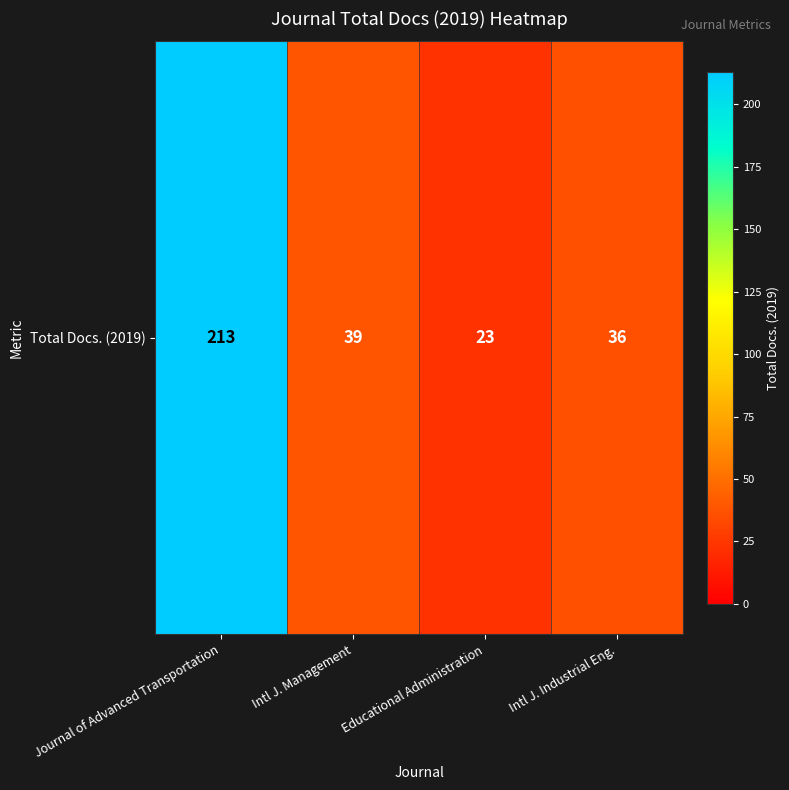

Count the number of data series in this chart.

1